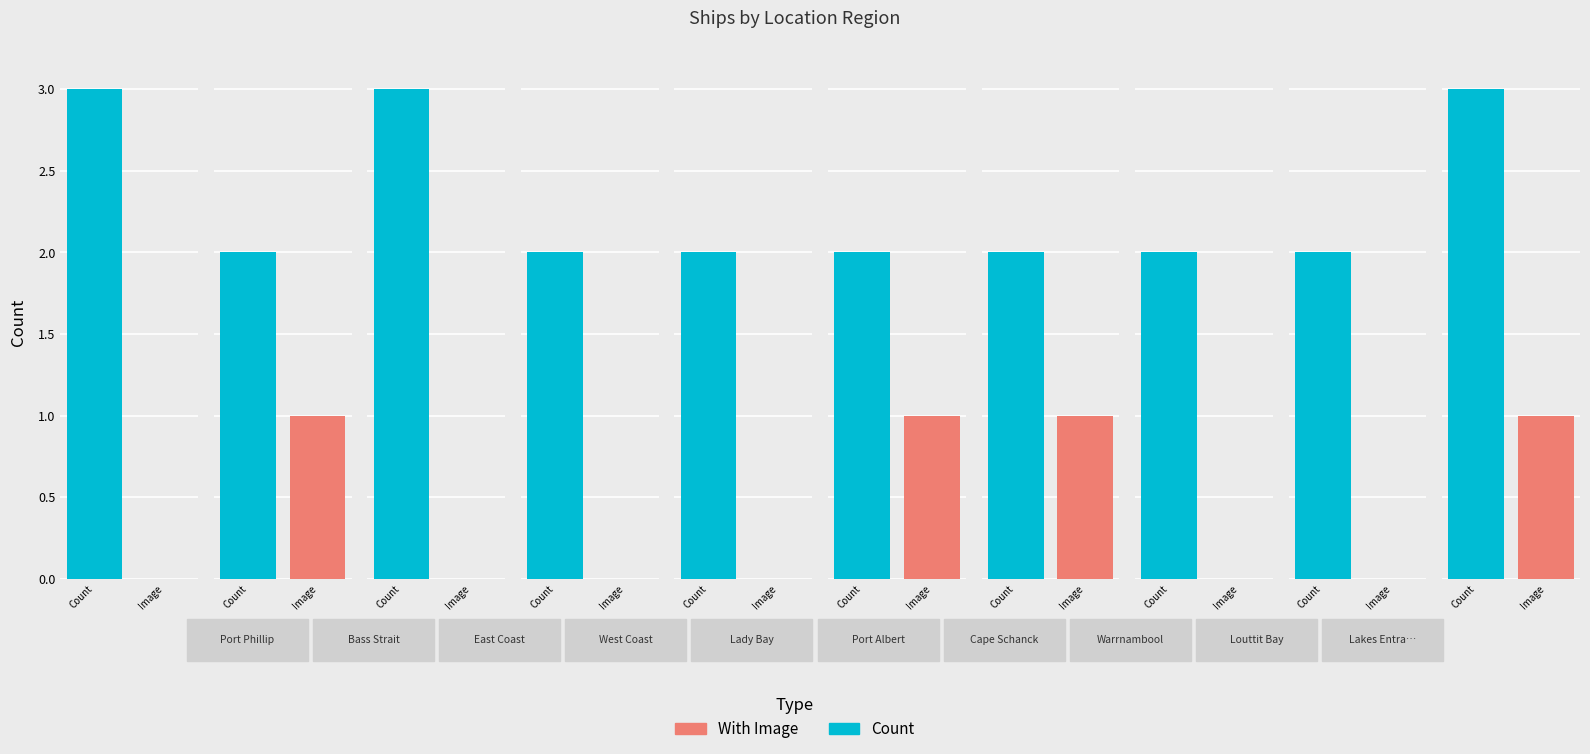

What is the label of the 9th bar from the left?

Louttit Bay